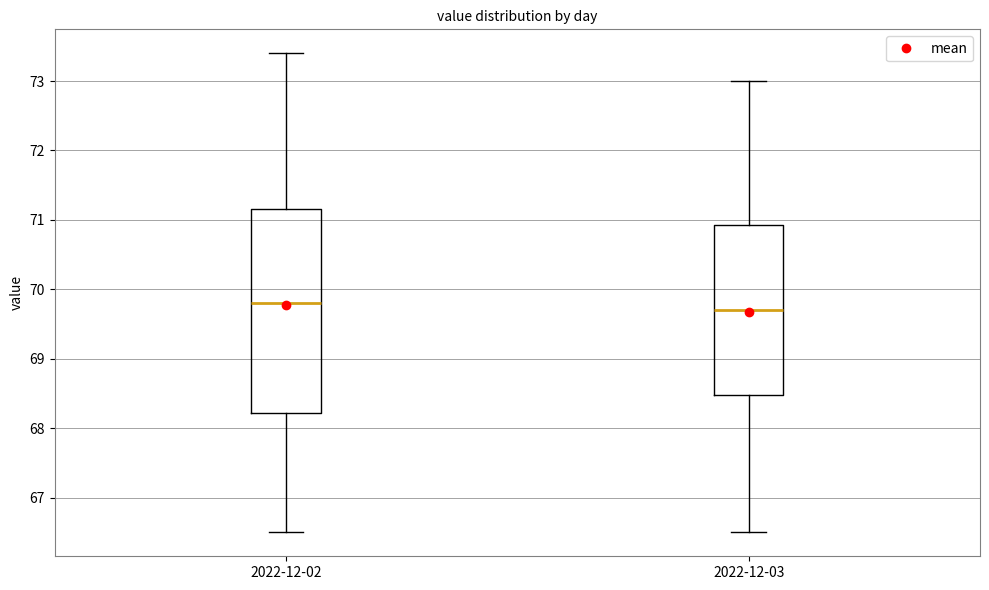

Which box is the tallest, from its lower edge to its upper edge?

2022-12-02